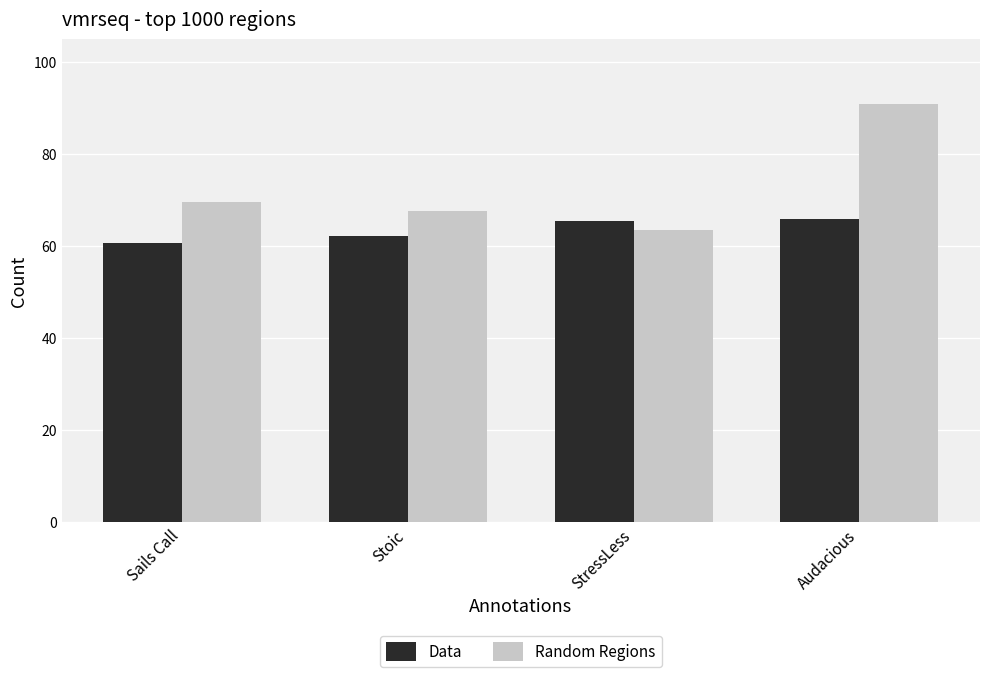

What is the difference between the Random Regions values at StressLess and Sails Call?

5.9